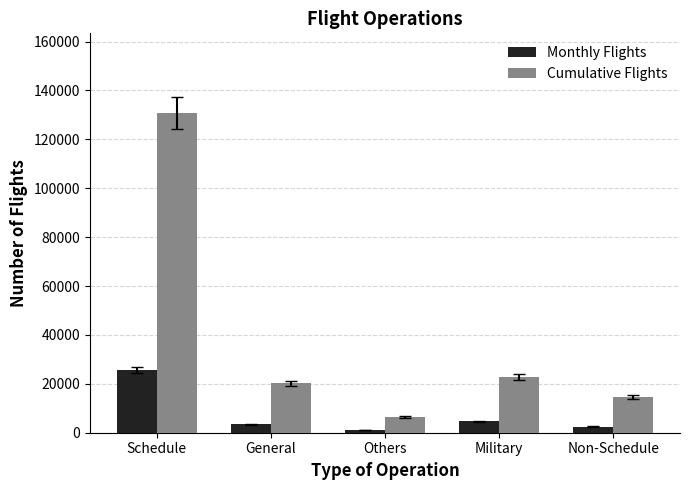

What value does the Monthly Flights series have at Non-Schedule?

2453